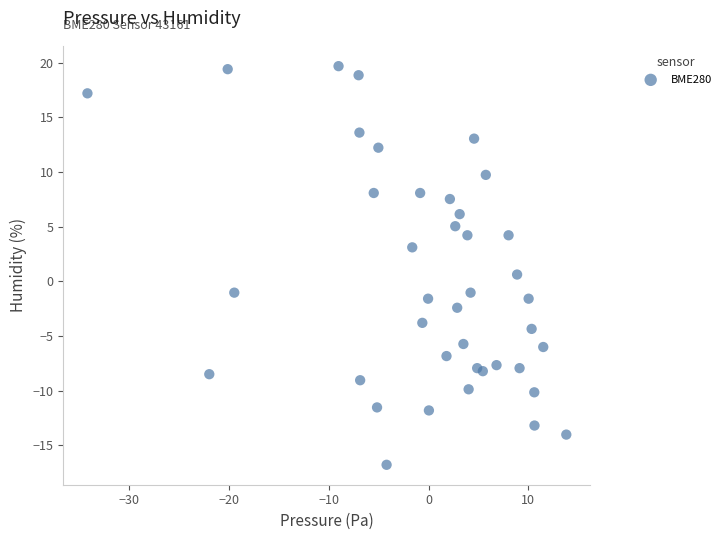

What is the range of X values (max minus min)?

48.0